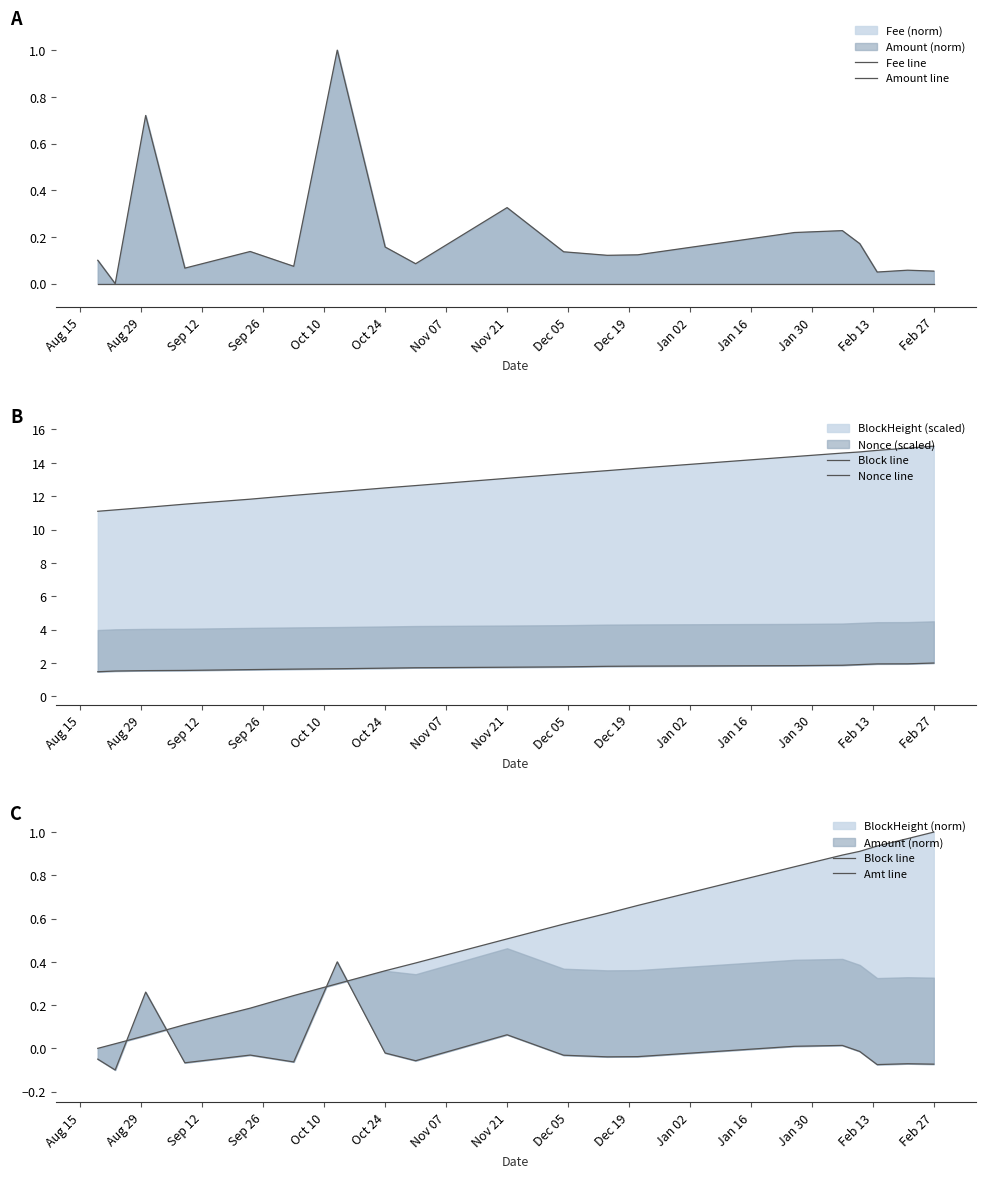

At how many categories does at least one series exceed 1?

19